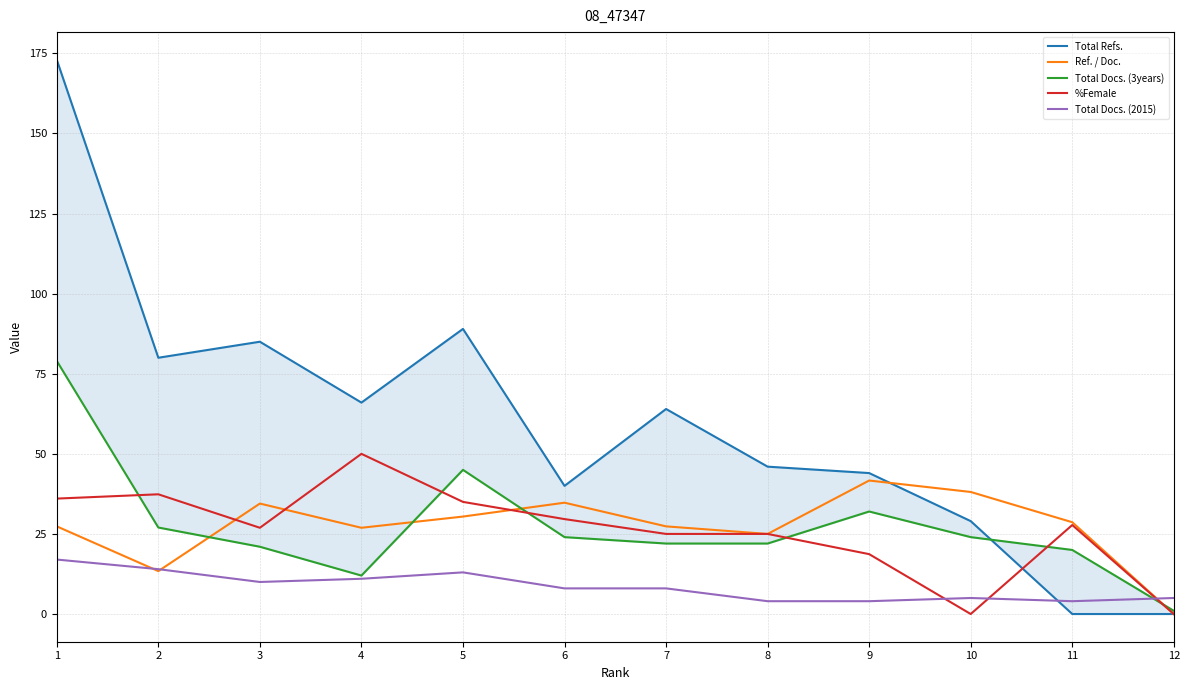

True or false: Total Docs. (2015) has a value of 4.0 at 11.

True